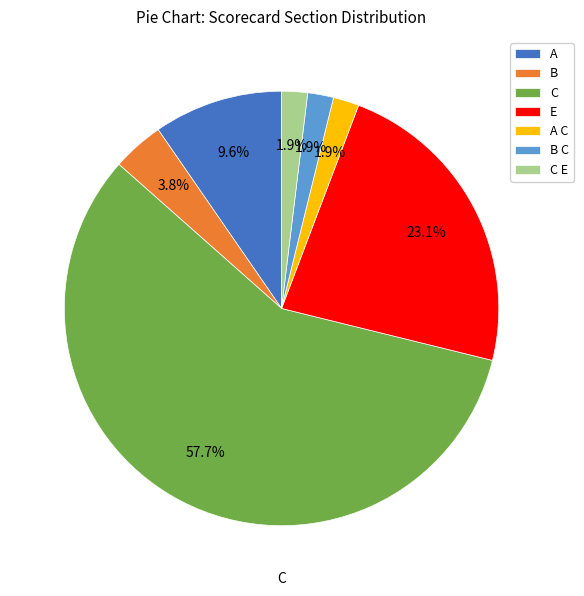

To the nearest percent, what is the average slice percentage?

14%